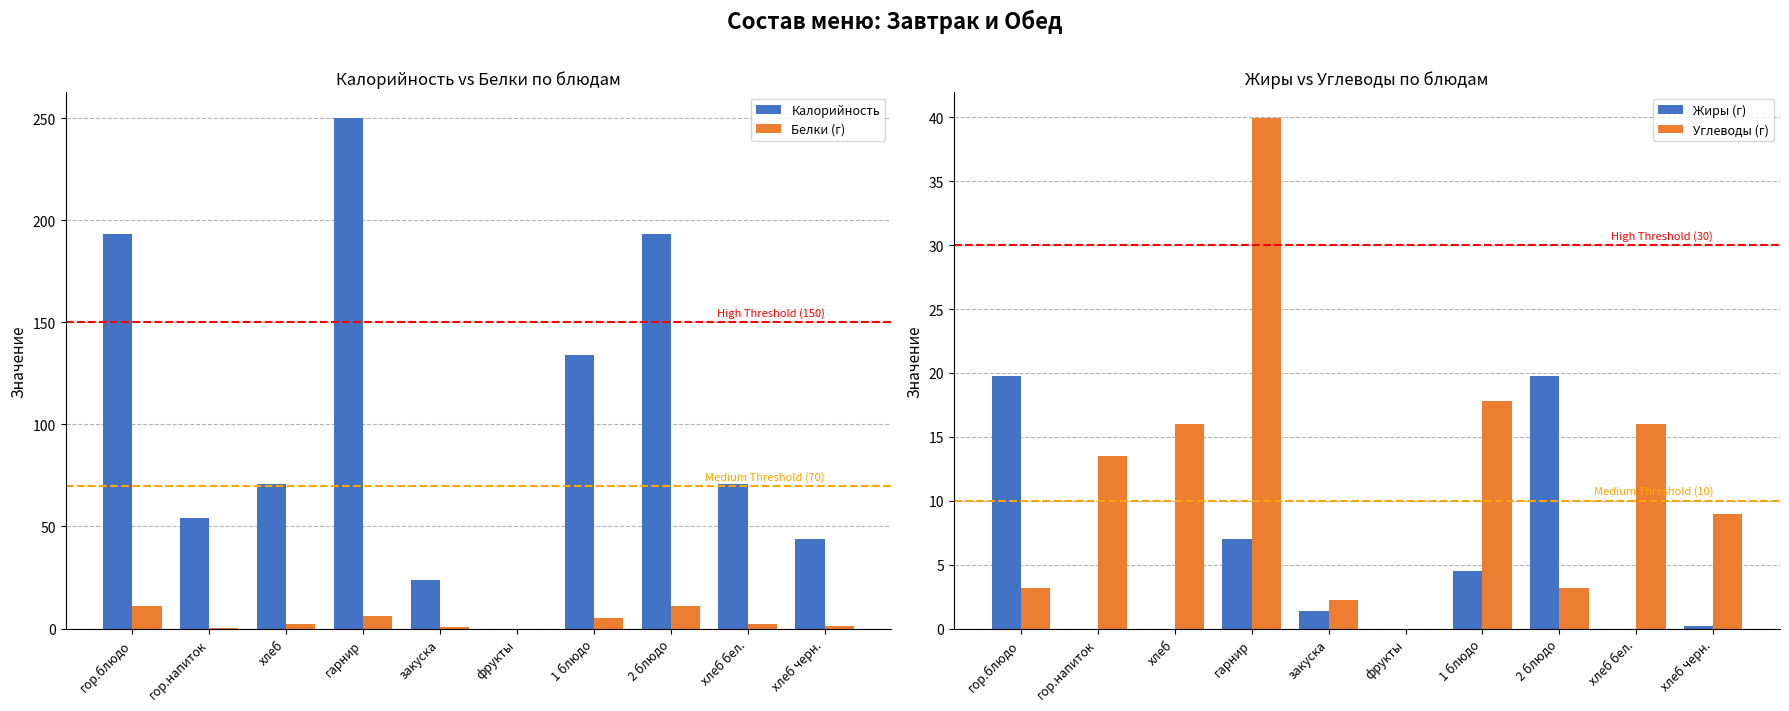

Does the chart contain any negative values?

No